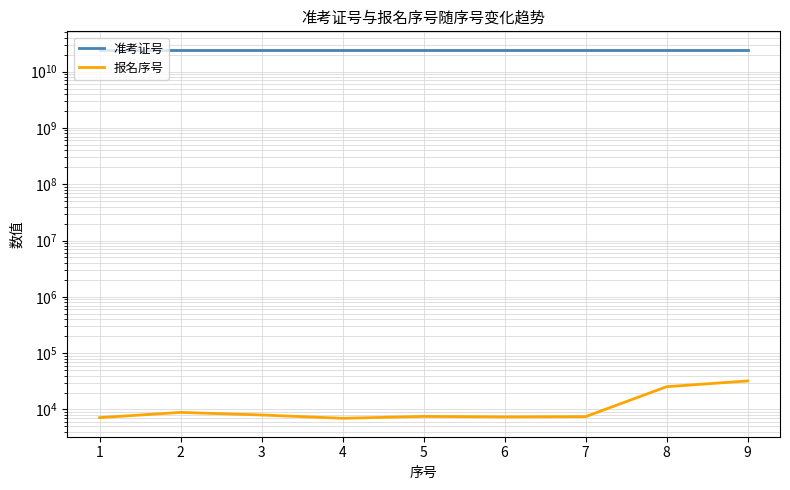

What is the minimum value for 准考证号?

24407000002